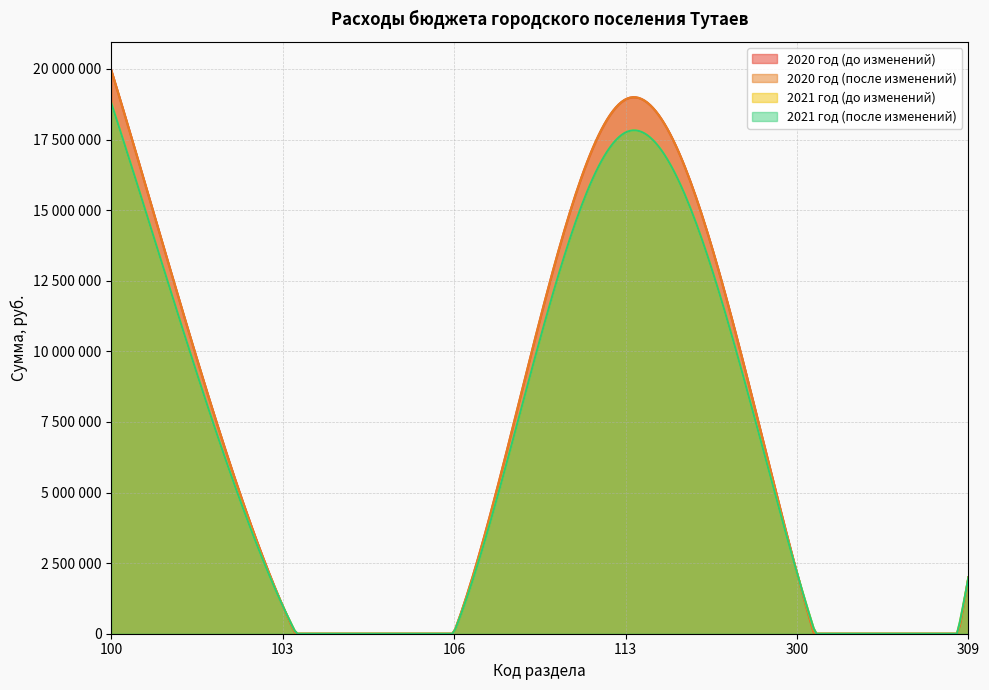

What is the average value of the 2020 год (после изменений) series?

7345753